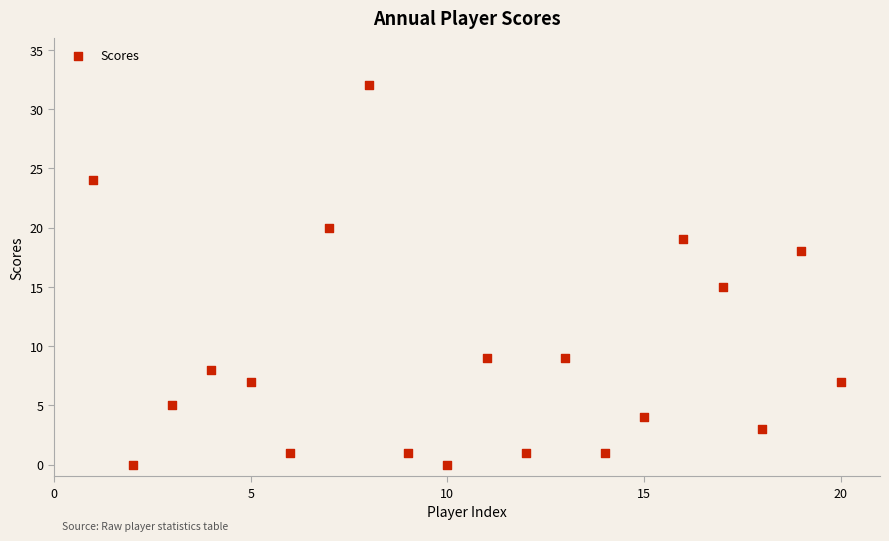

What Y value in the scatter plot is closest to 16?

15